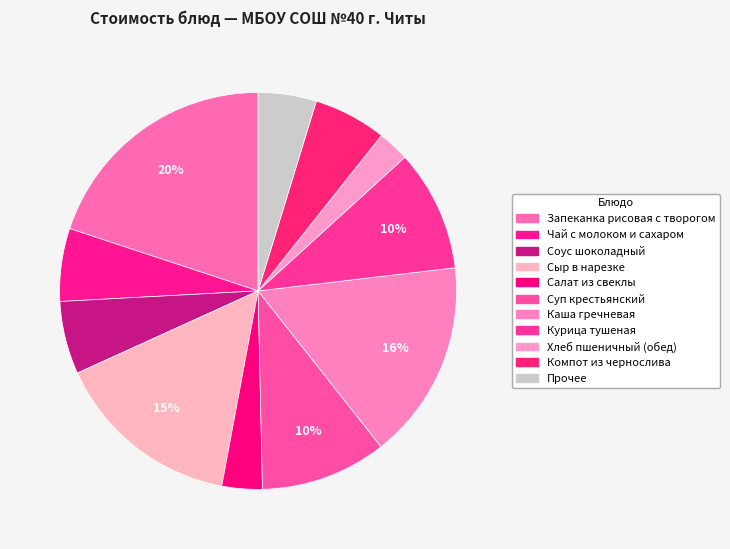

How many segments does this pie chart have?

11